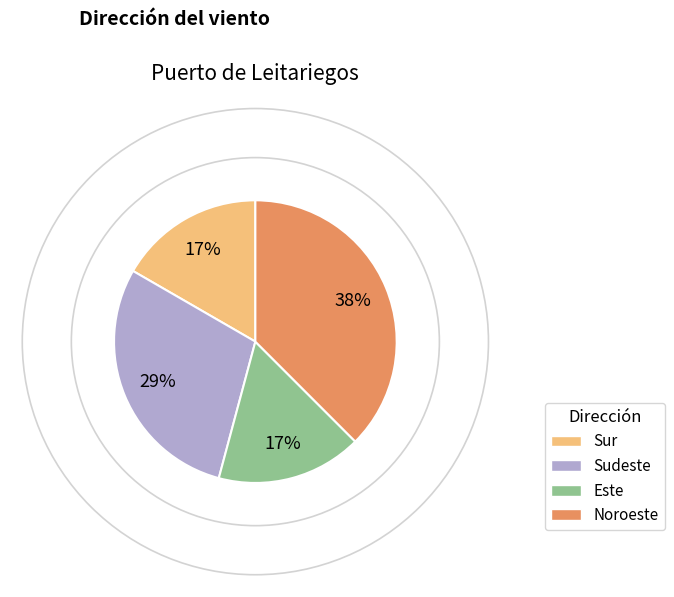

What is the largest slice in the pie chart?

Noroeste